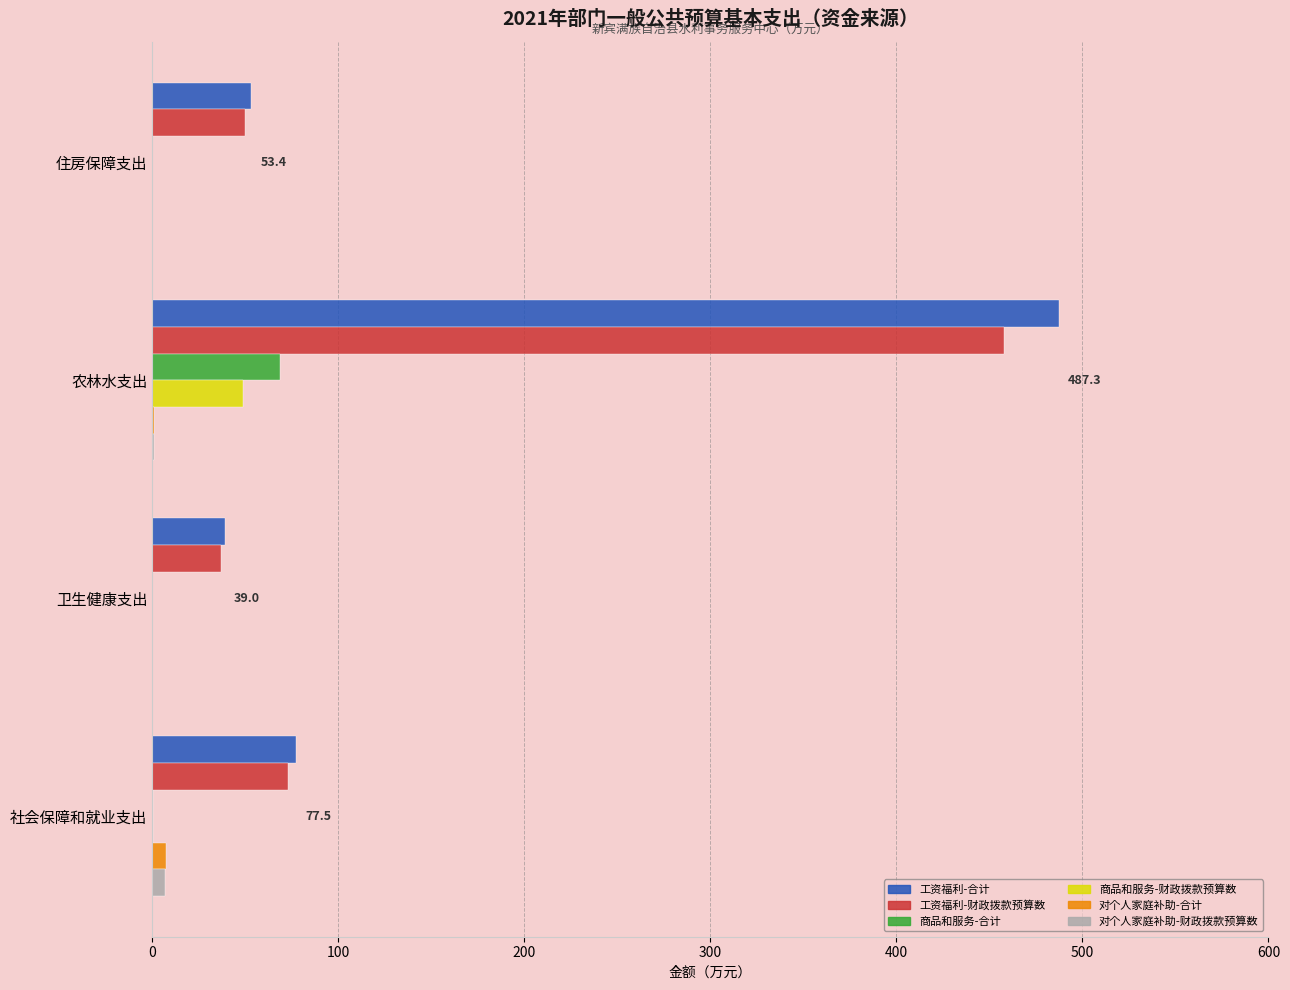

What is the sum of all 对个人家庭补助-合计 values?

8.2